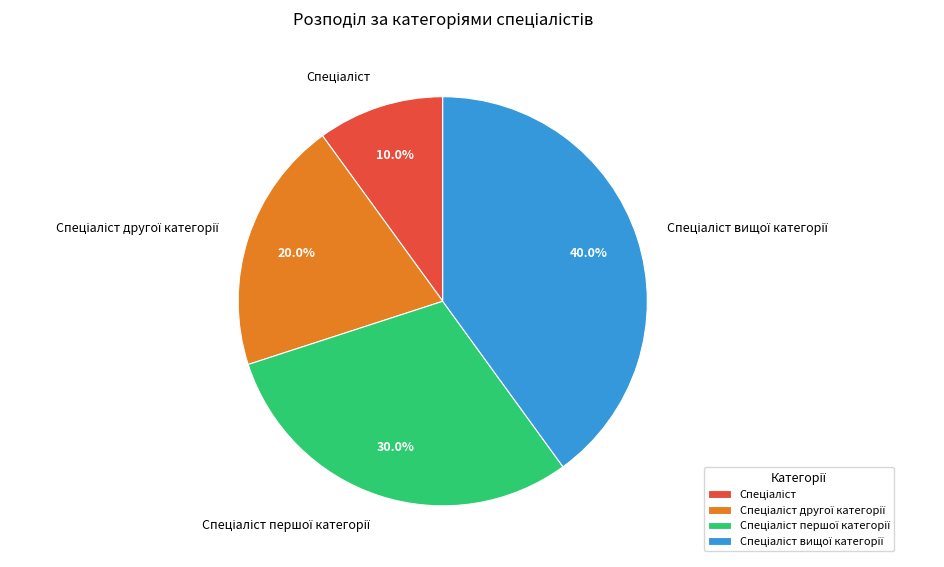

To the nearest percent, what is the difference between the largest and smallest slice percentages?

30%